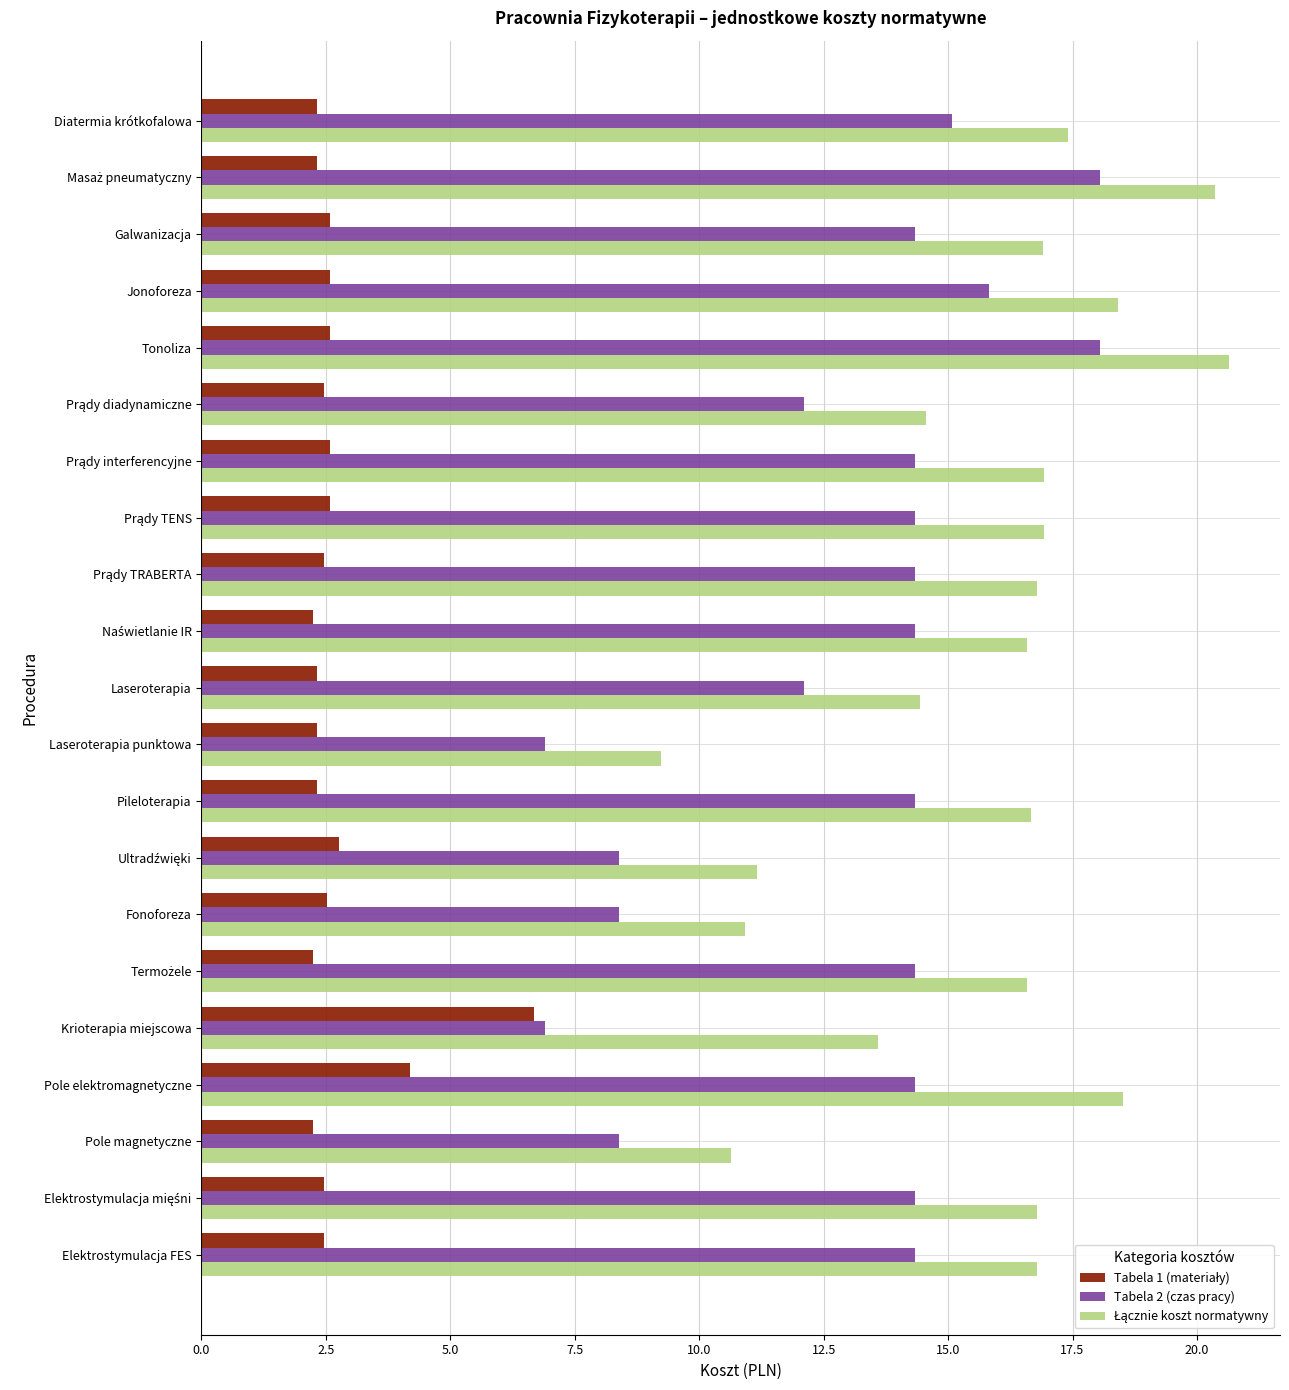

Is it true that Tabela 2 (czas pracy) equals 14.3 at Pole elektromagnetyczne?

True